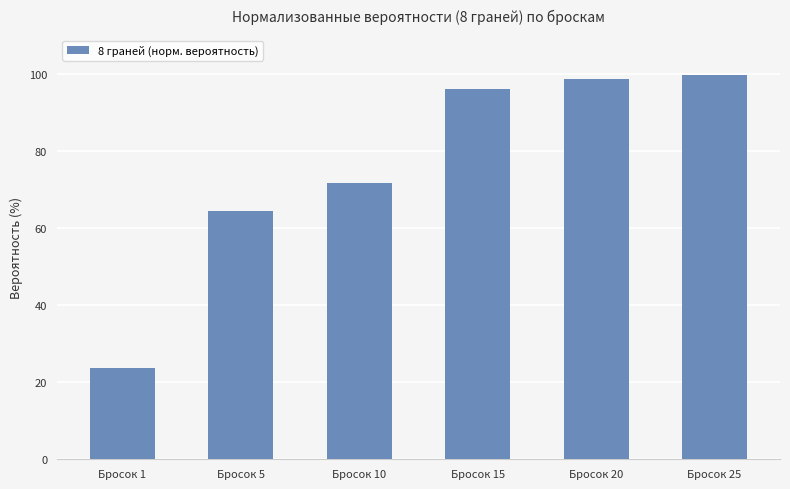

How many data points are less than 96?

3